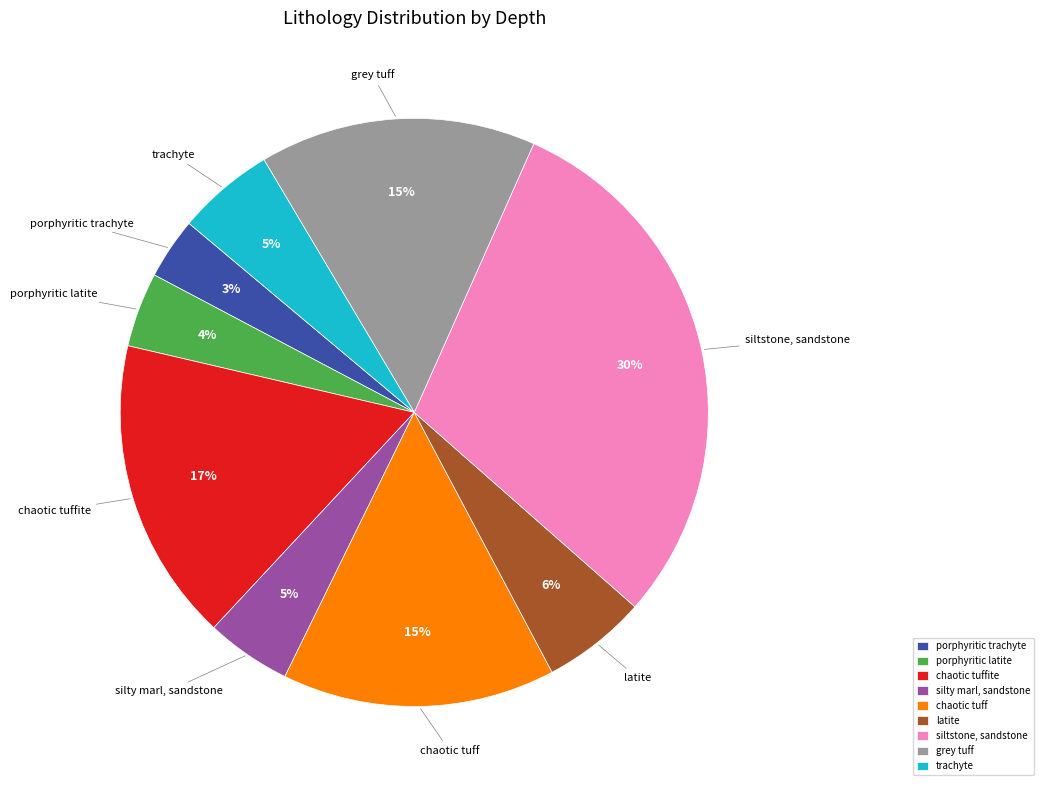

To the nearest percent, what is the average slice percentage?

11%